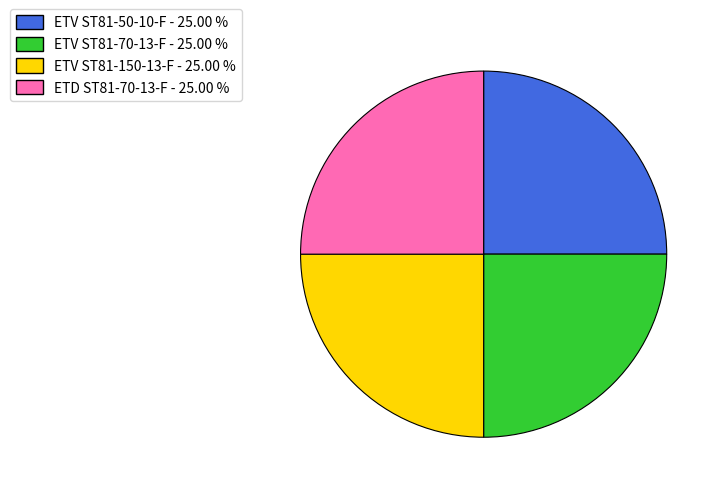

Approximately how many times larger is the value at ETV ST81-50-10-F - 25.00 % compared to ETV ST81-150-13-F - 25.00 %?

1.0